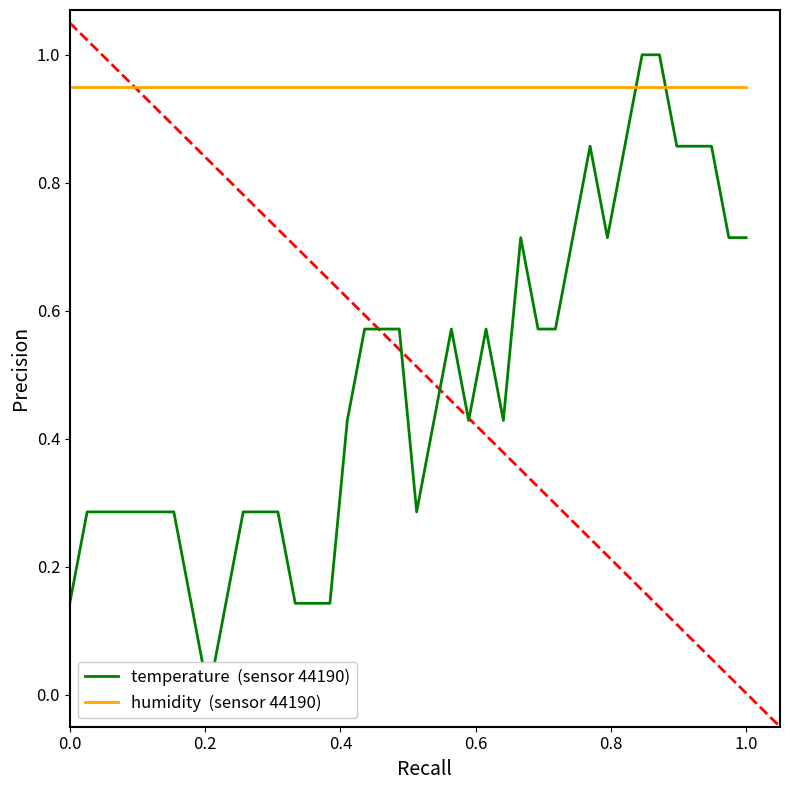

The humidity  (sensor 44190) series shows 1.6 at 1.0. True or false?

False